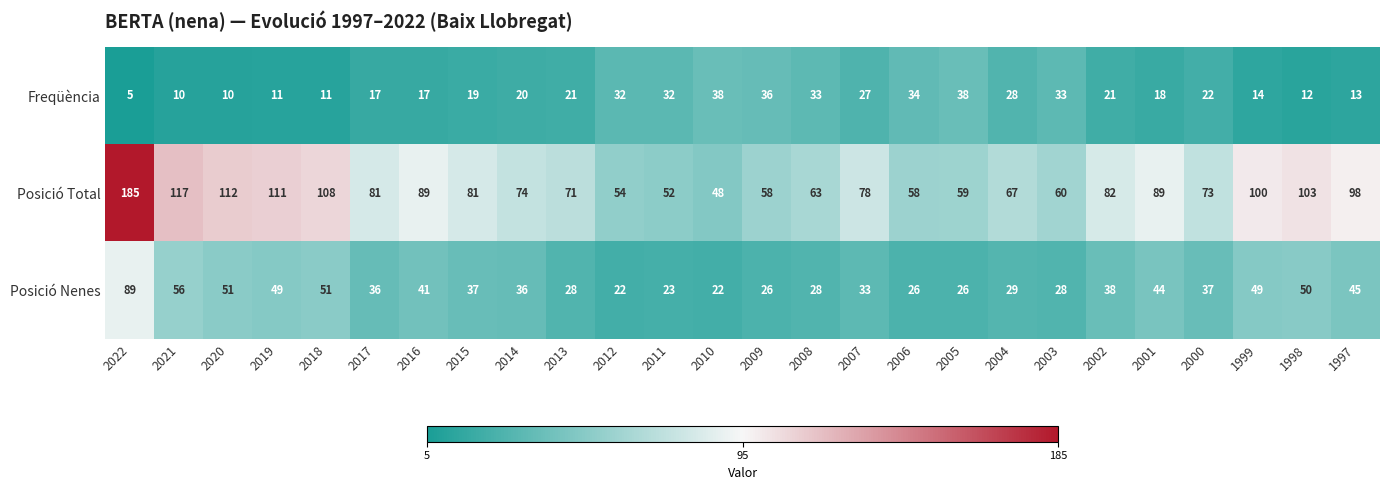

At which category does the chart reach its peak across all series?

2022